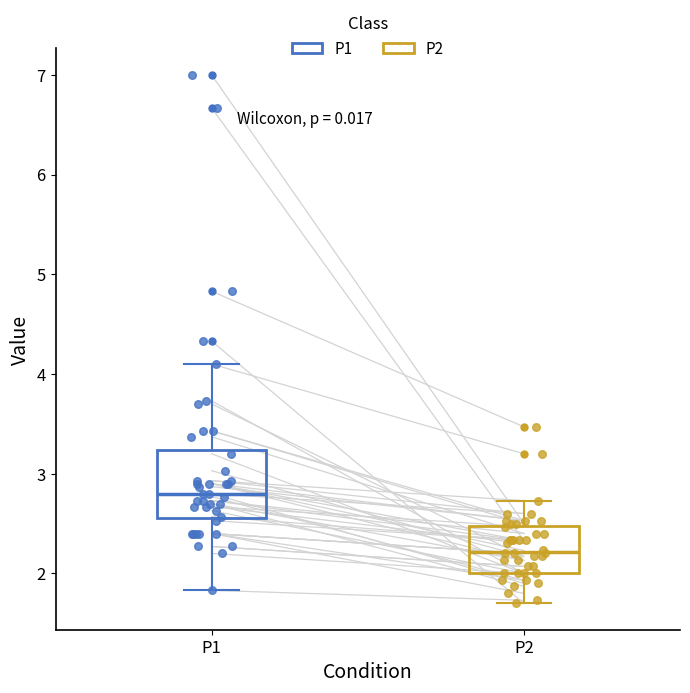

Which box has the lowest median line?

P2